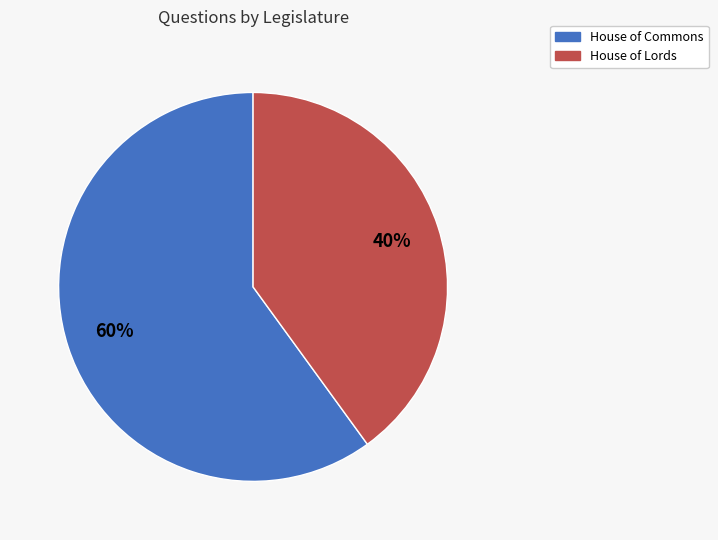

To the nearest percent, what percentage of the pie is House of Commons?

60%